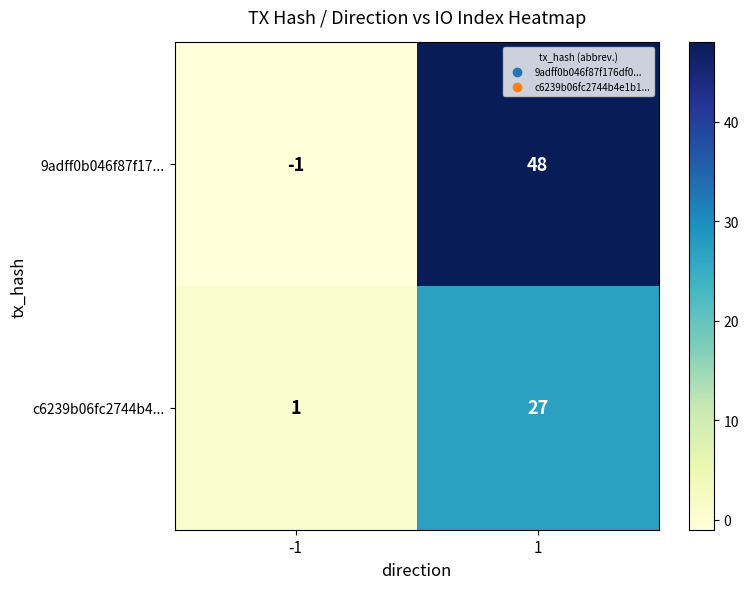

Reading left to right, what are all the values shown in this chart?

9adff0b046f87f17...: -1	48
c6239b06fc2744b4...: 1	27